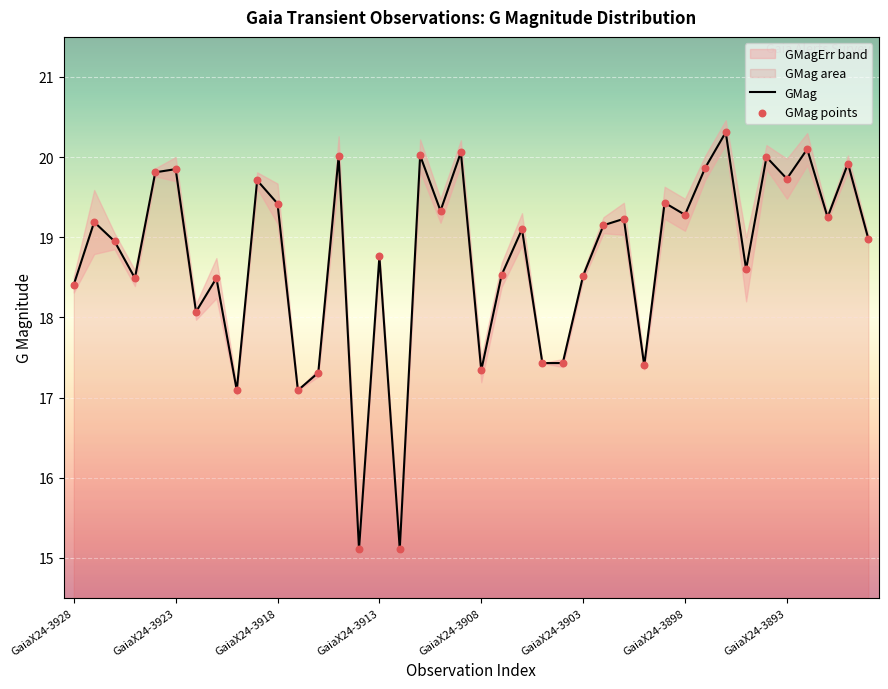

Is the value of GMag points at 33 greater than the value of GMag at 34?

No